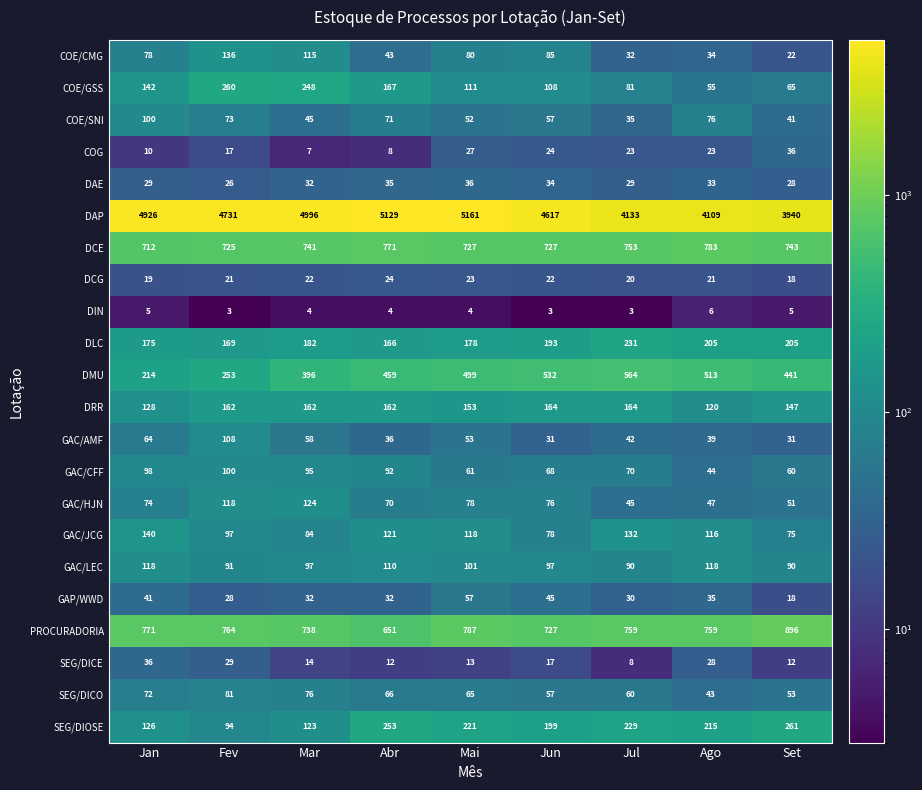

What is the lowest value of the DAE series?

26